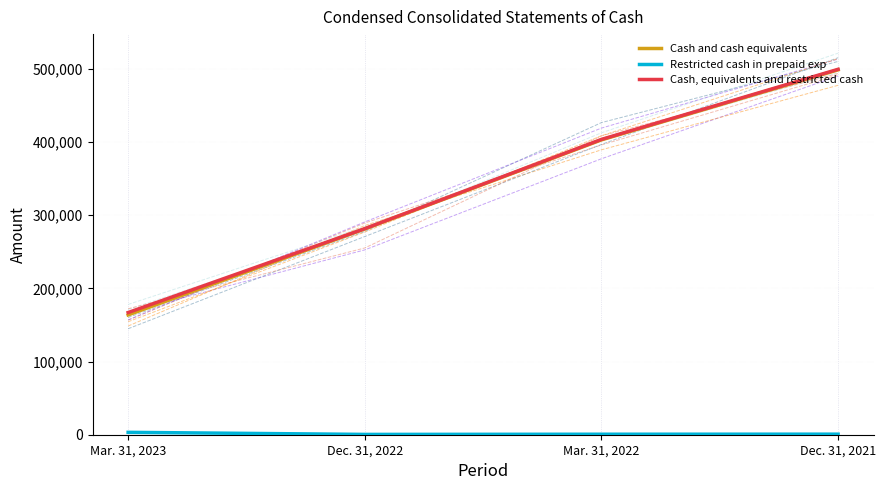

How many values in the Restricted cash in prepaid exp series exceed 757?

1